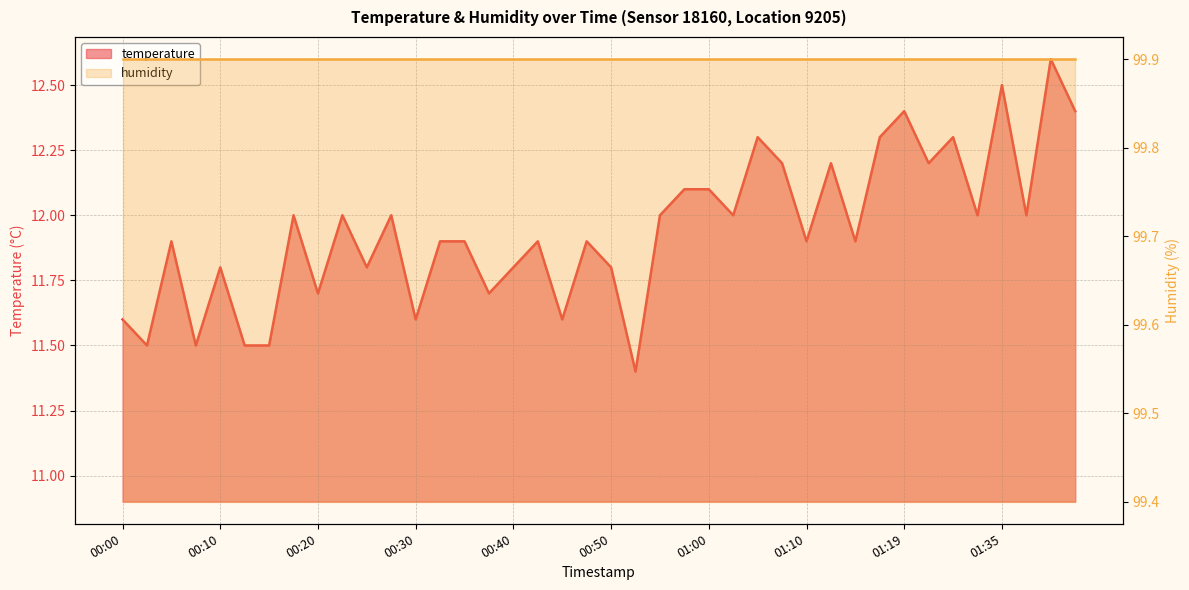

True or false: temperature and humidity cross at least once.

False